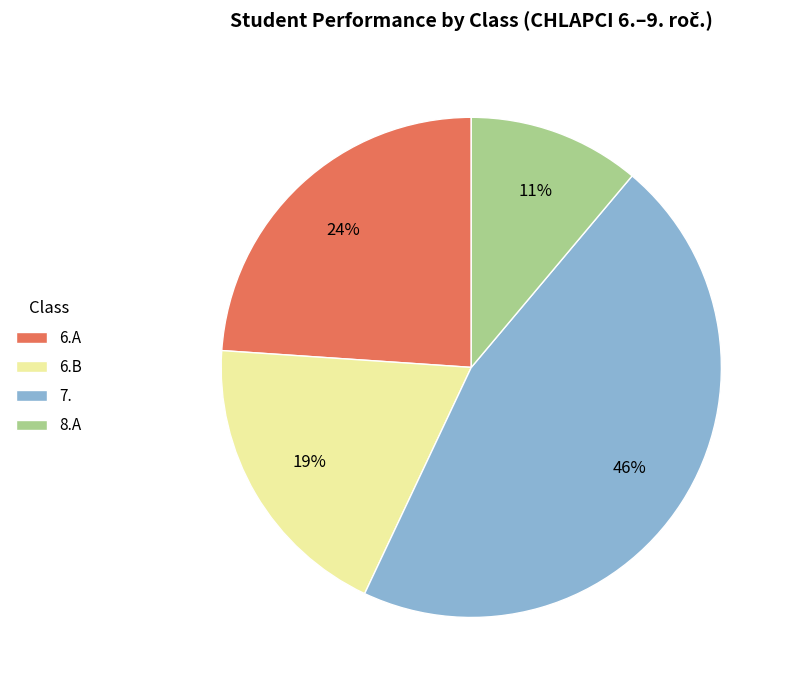

How many slices are in this pie chart?

4